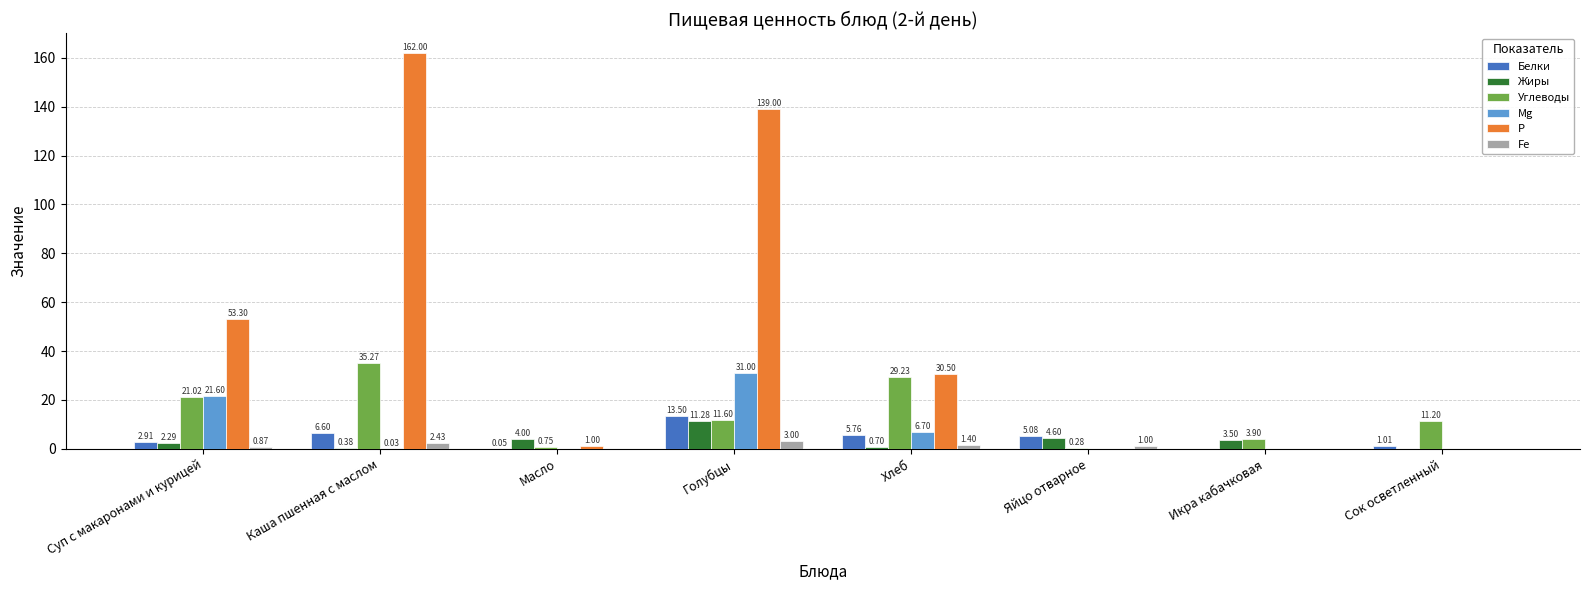

At which label does Жиры first exceed 3?

Масло